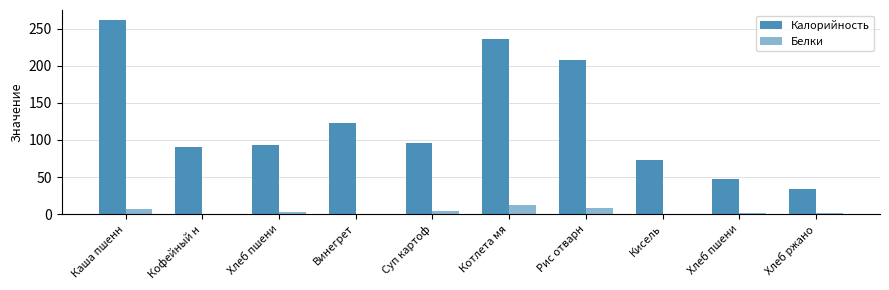

What is the spread (max minus min) of values at Суп картоф?

91.5